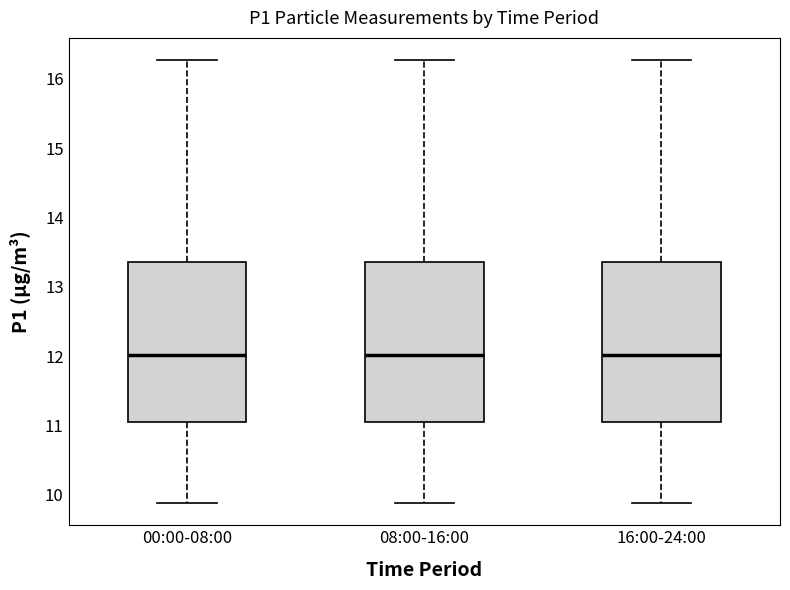

Where is the upper edge of the box for 00:00-08:00 on the y-axis? The values are not printed on the chart, so give them approximately, as read against the axis.

13.4